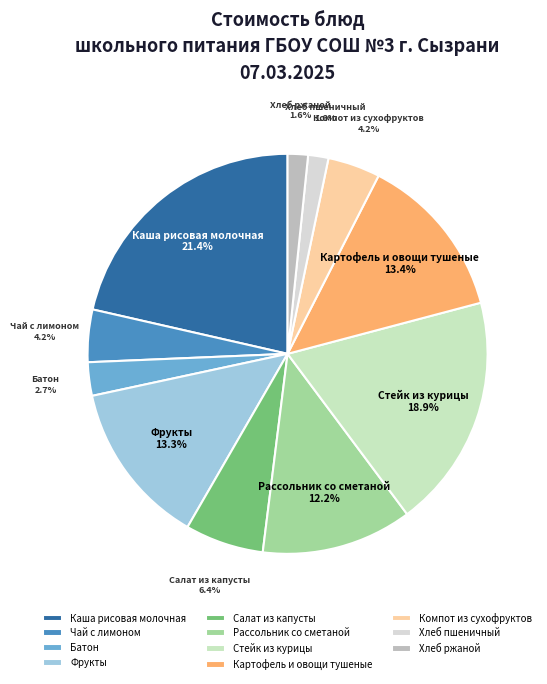

Between Картофель и овощи тушеные and Хлеб пшеничный, which is larger?

Картофель и овощи тушеные